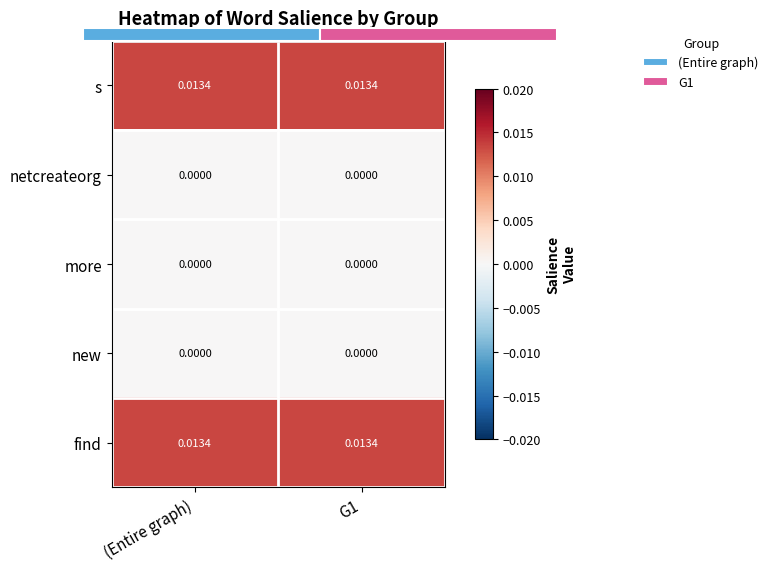

True or false: s has a value of 0.0 at (Entire graph).

True